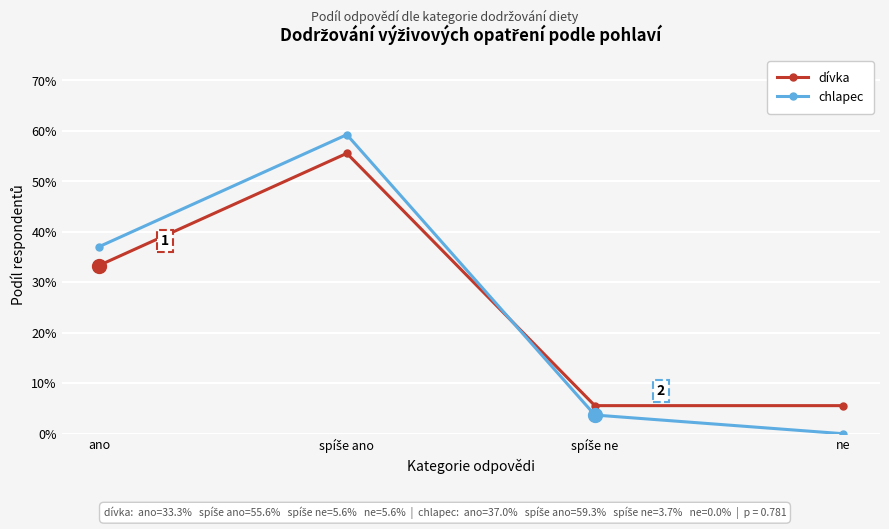

Which category has the highest value in the chlapec series?

spíše ano